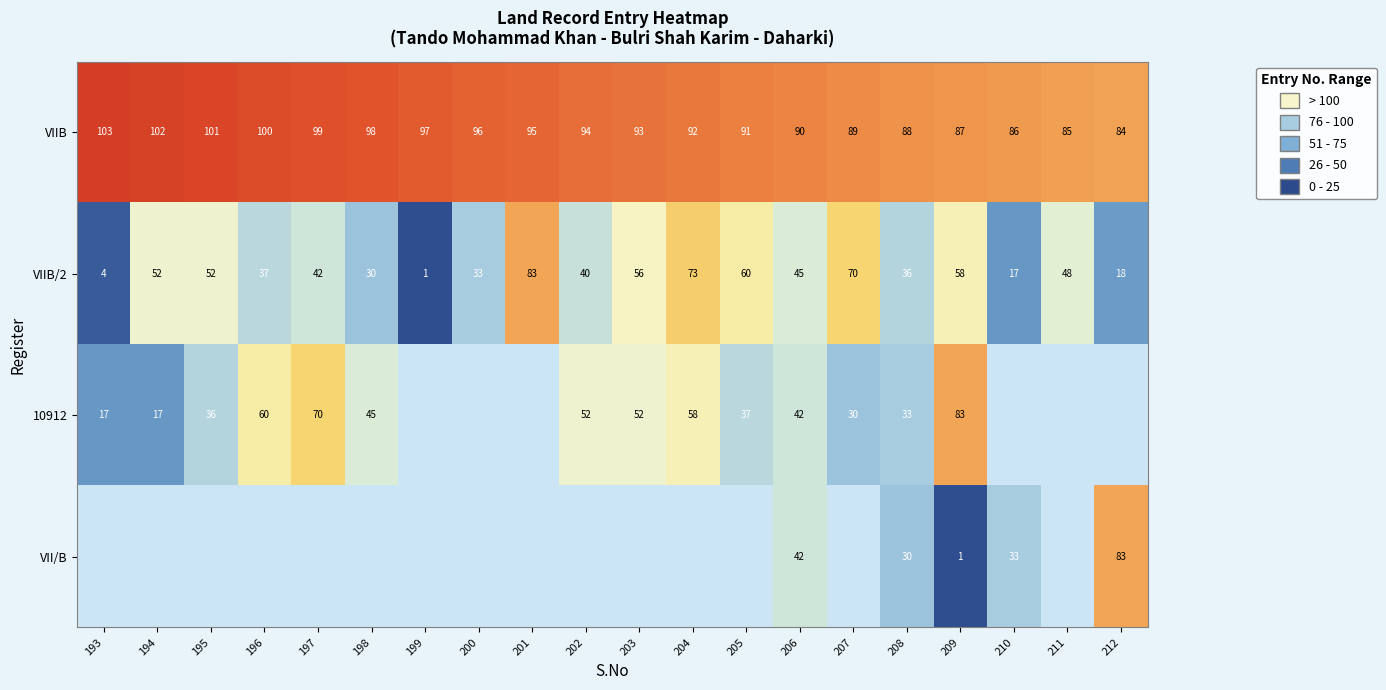

Is the value of VIIB/2 at 194 greater than the value of VII/B at 208?

Yes